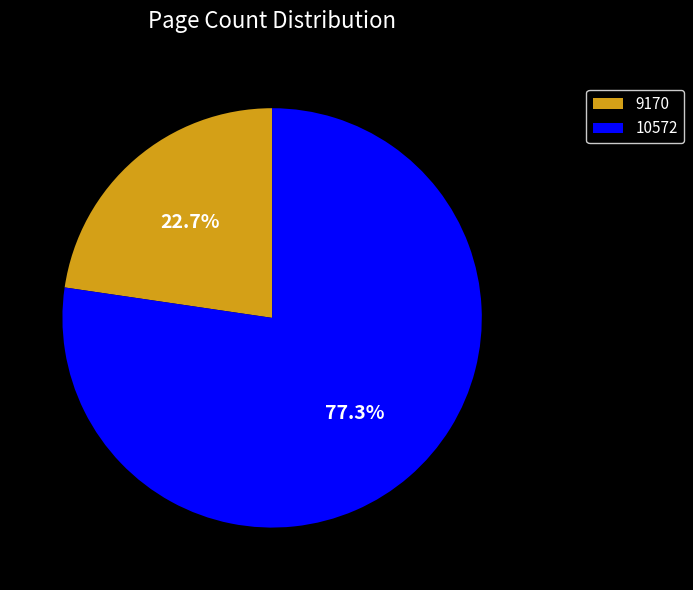

Approximately how many times larger is the value at 10572 compared to 9170?

3.4